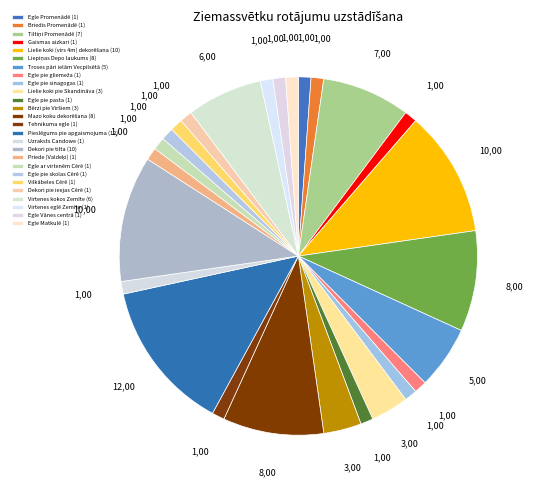

How many segments does this pie chart have?

26